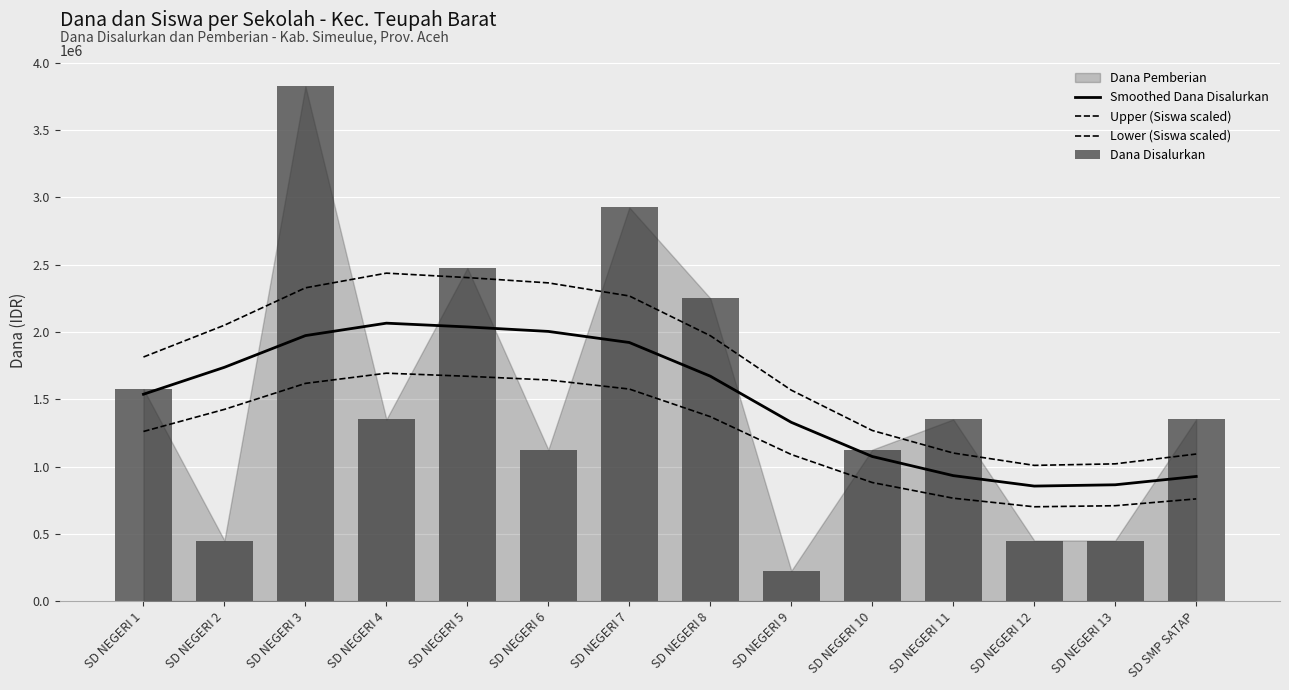

Rank the series at SD NEGERI 2 from lowest to highest value.

Dana Disalurkan, Lower (Siswa scaled), Smoothed Dana Disalurkan, Upper (Siswa scaled)